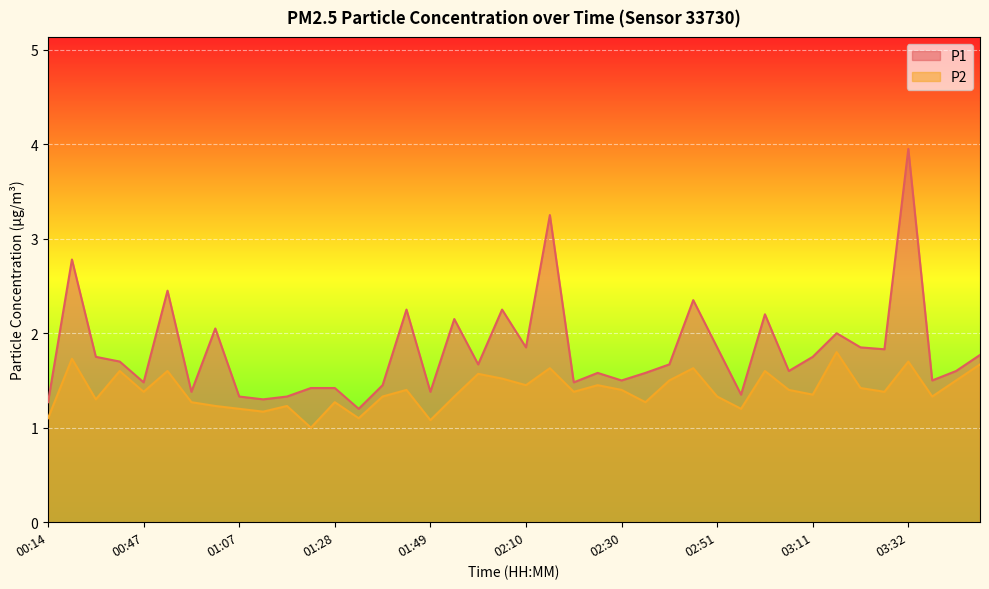

What is the average value of the P1 series?

1.8